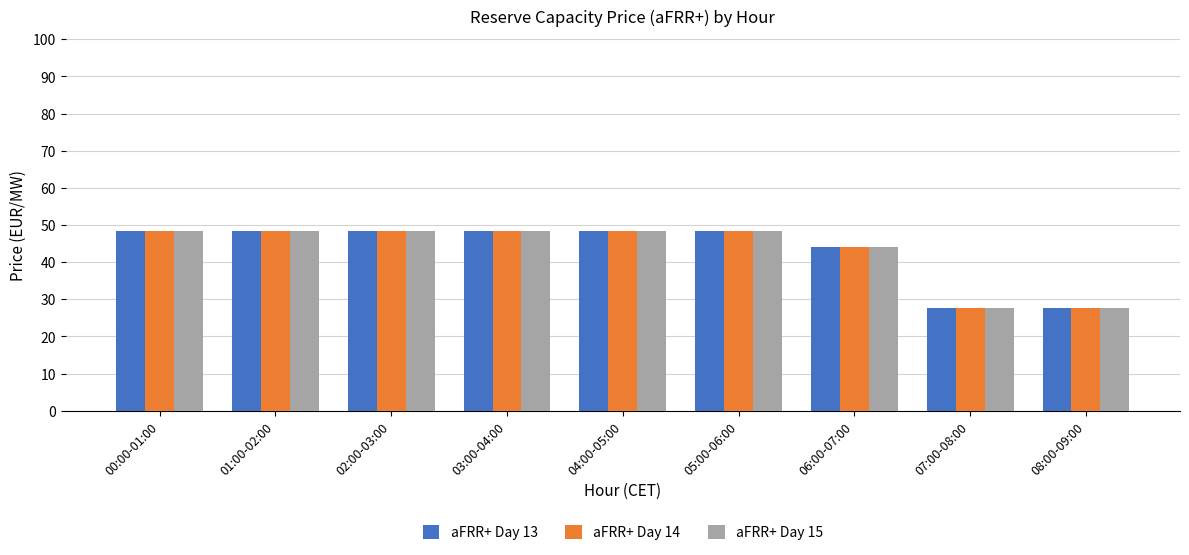

How many bars are there in total?

27